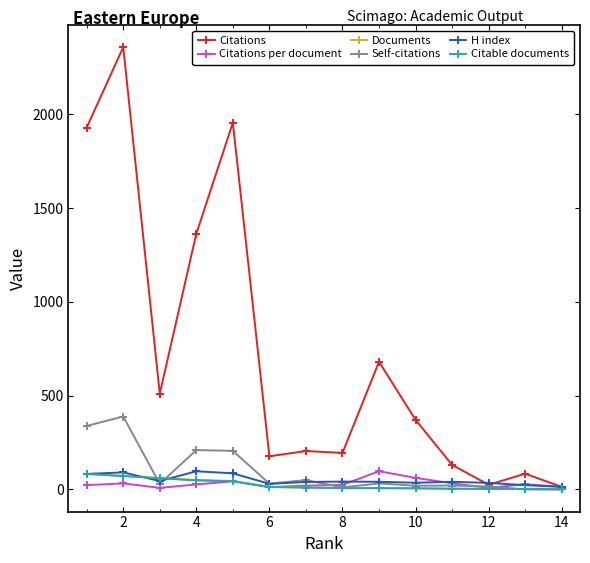

What is the maximum value shown in the chart?

2359.0